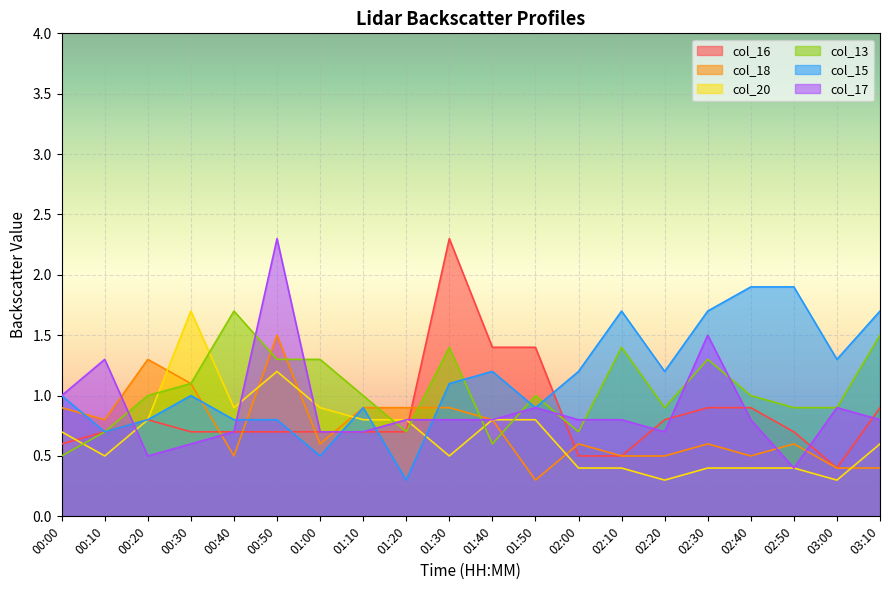

What is the label of the 4th point from the left?

00:30